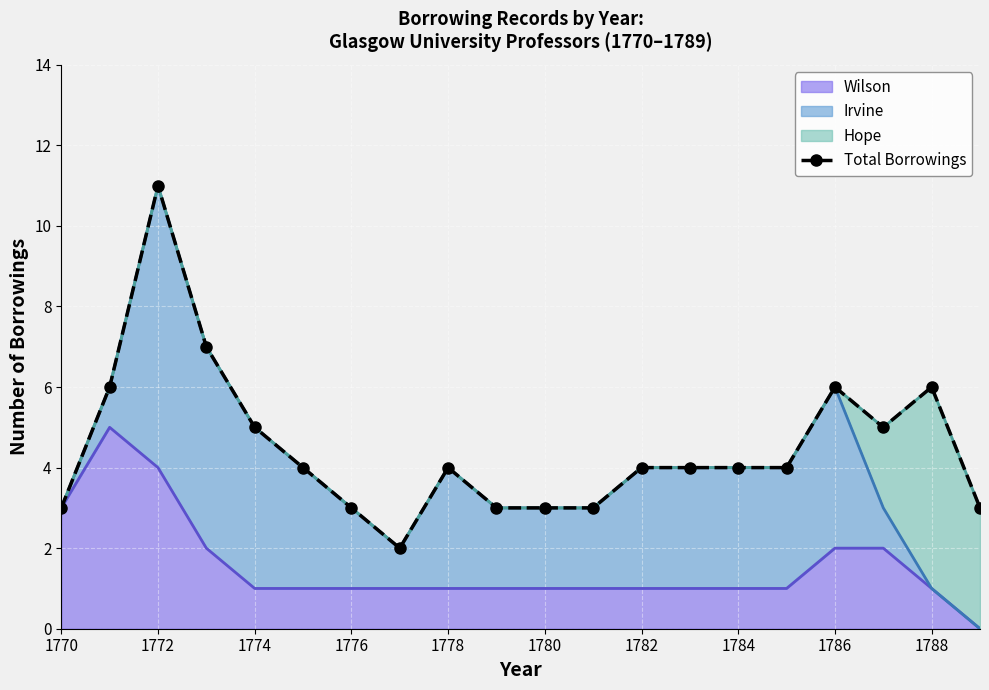

What is the value of the 9th point from the left?

4